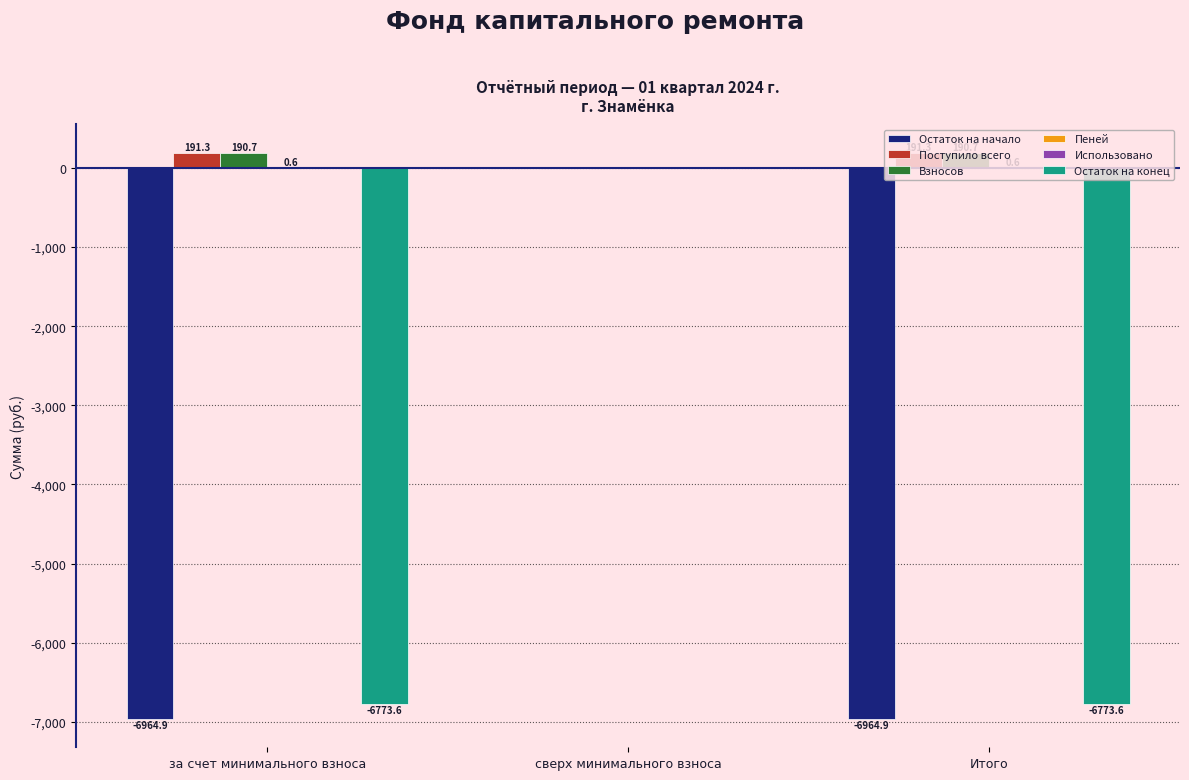

What is the sum of all Поступило всего values?

382.6